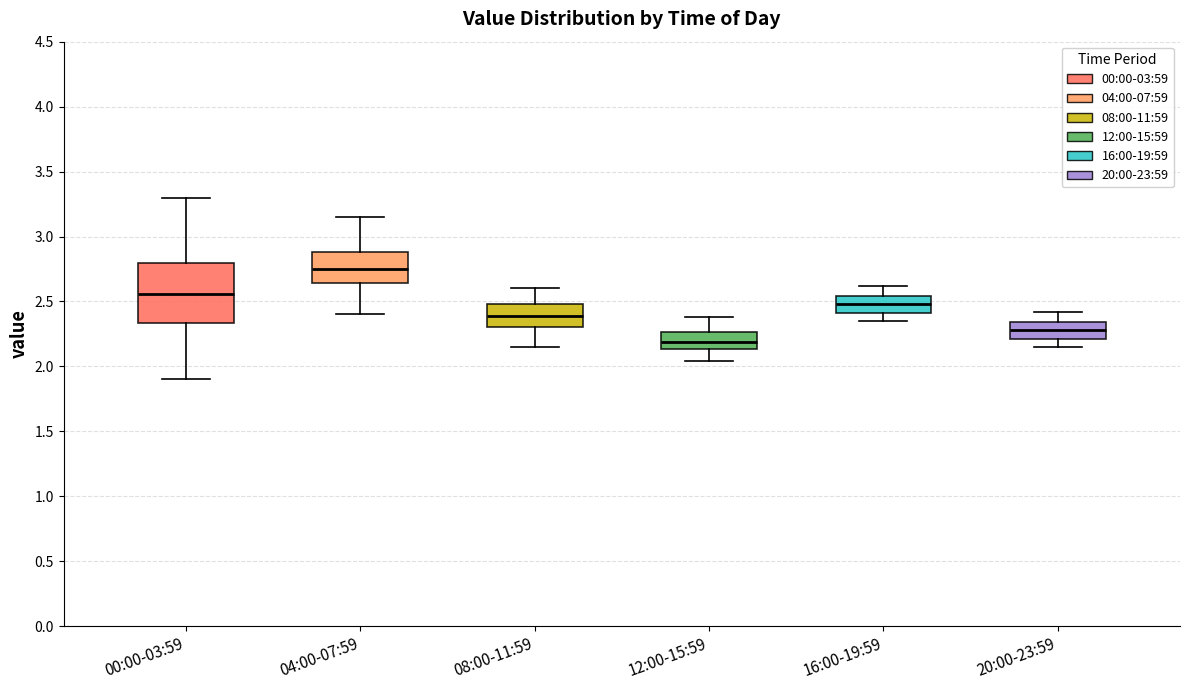

Reading left to right, read every box against the y-axis: the position of its median line, the range the box covers, and the ends of its whiskers. The values are not printed on the chart, so give them approximately, as read against the axis.

00:00-03:59: median 2.55, box 2.35 to 2.80, whiskers 1.90 to 3.30
04:00-07:59: median 2.75, box 2.65 to 2.90, whiskers 2.40 to 3.15
08:00-11:59: median 2.40, box 2.30 to 2.50, whiskers 2.15 to 2.60
12:00-15:59: median 2.20, box 2.15 to 2.25, whiskers 2.05 to 2.40
16:00-19:59: median 2.50, box 2.40 to 2.55, whiskers 2.35 to 2.60
20:00-23:59: median 2.30, box 2.20 to 2.35, whiskers 2.15 to 2.40